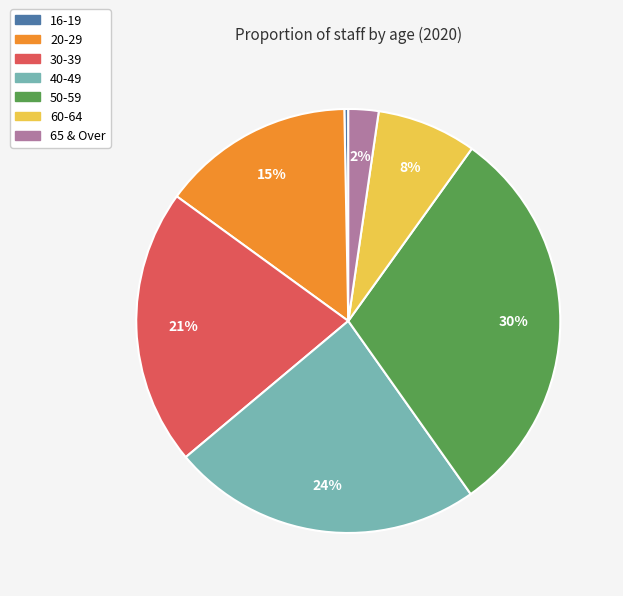

What is the smallest slice in the pie chart?

16-19